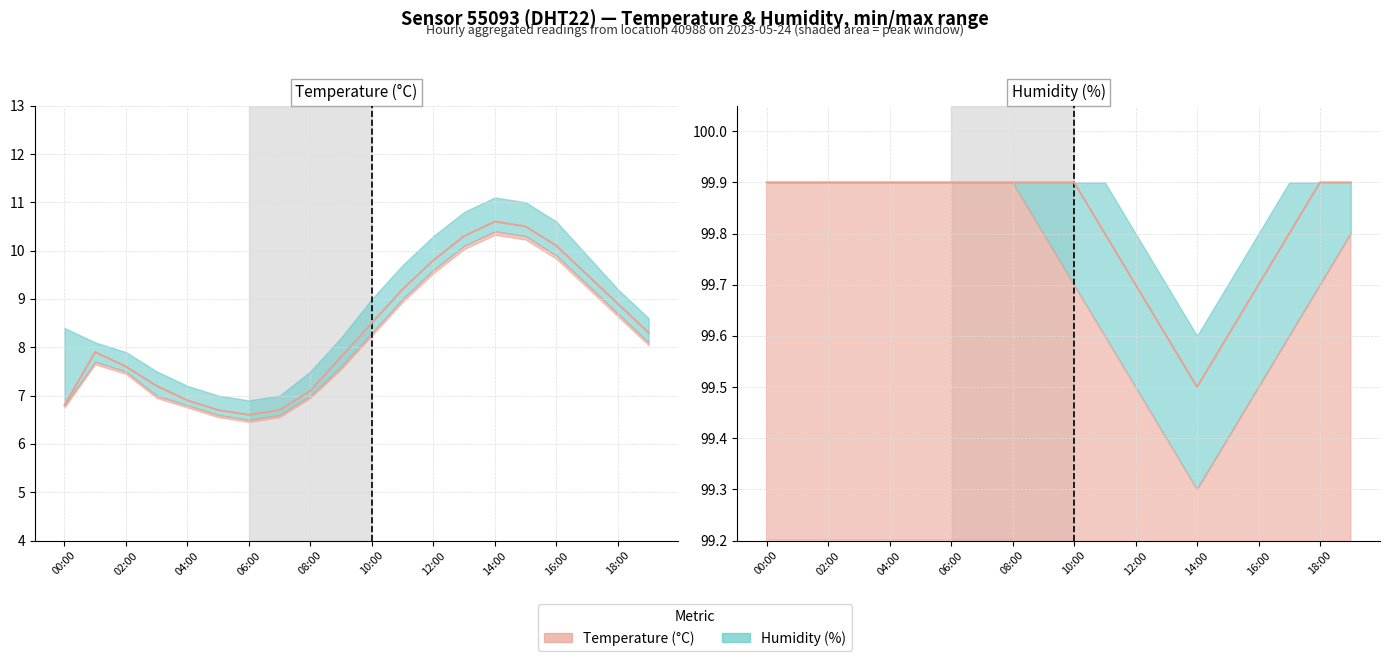

What is the difference between the second highest and minimum values?

0.4